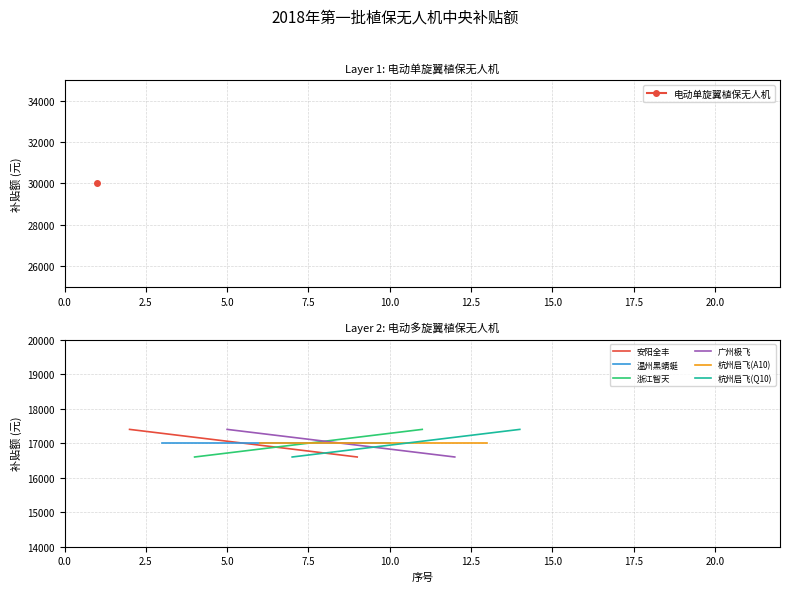

True or false: 安阳全丰 has more than 1 points higher than both neighbors.

False